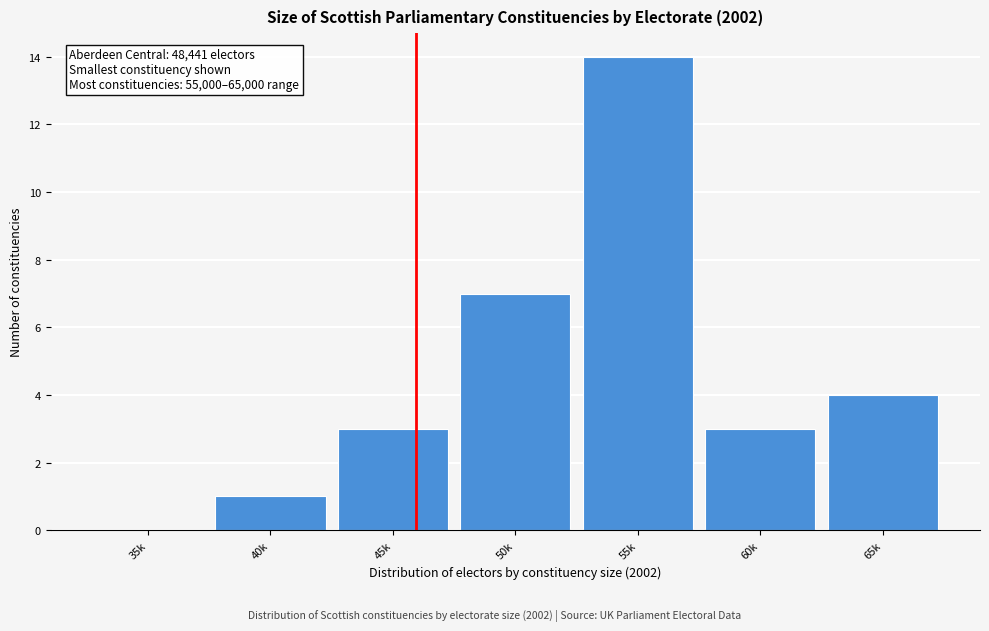

Reading left to right, list all the values displayed in this chart.

35k=0	40k=1	45k=3	50k=7	55k=14	60k=3	65k=4